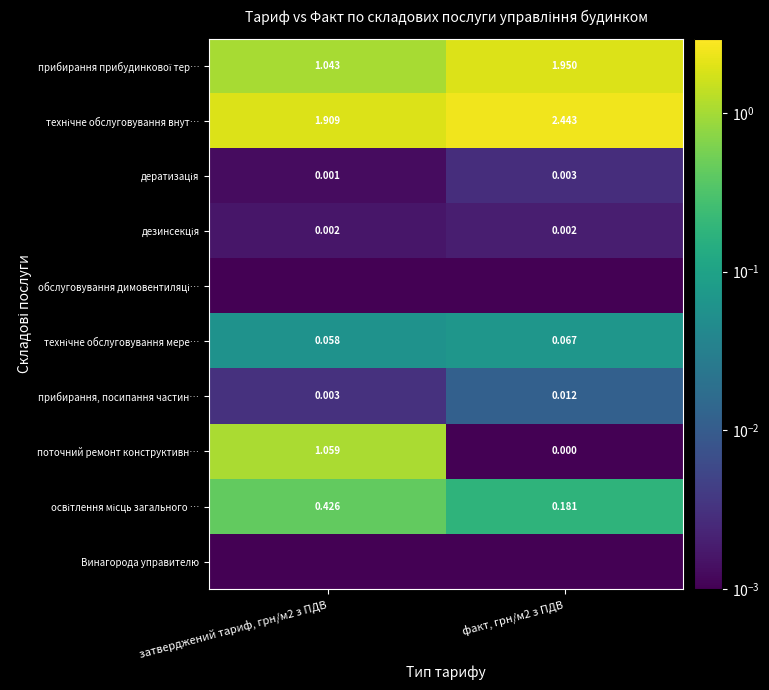

At which category is the sum across all series the highest?

факт, грн/м2 з ПДВ